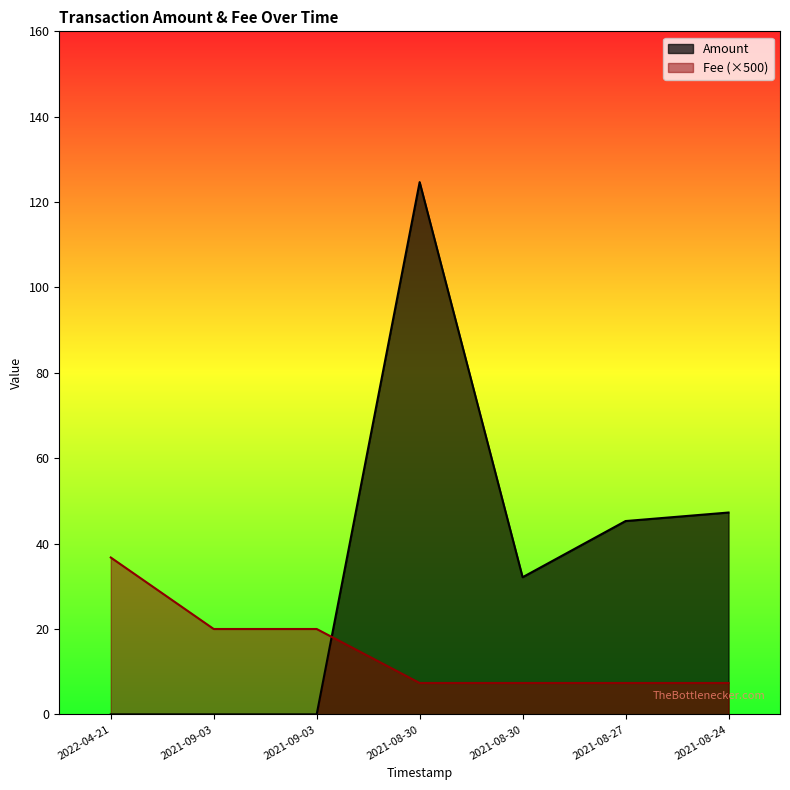

At which category is the sum across all series the highest?

2021-08-30